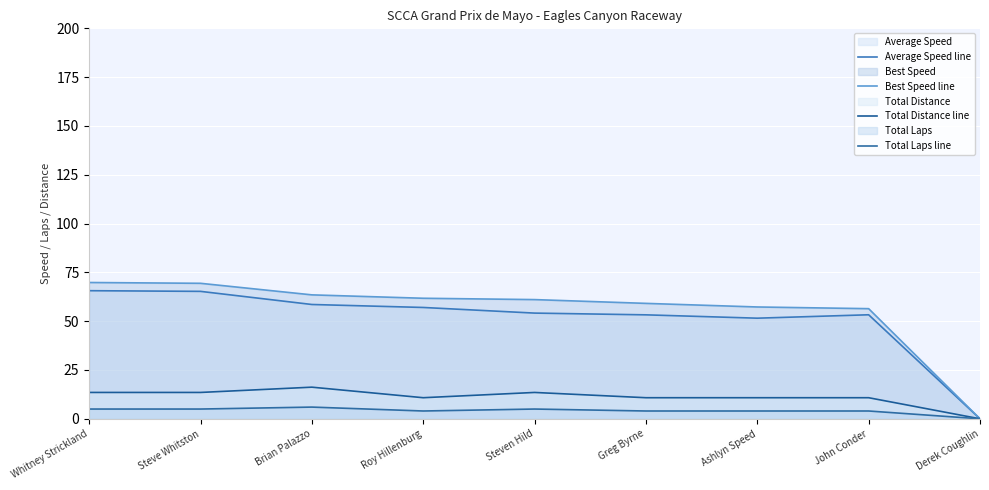

What is the maximum value for Total Laps line?

6.0